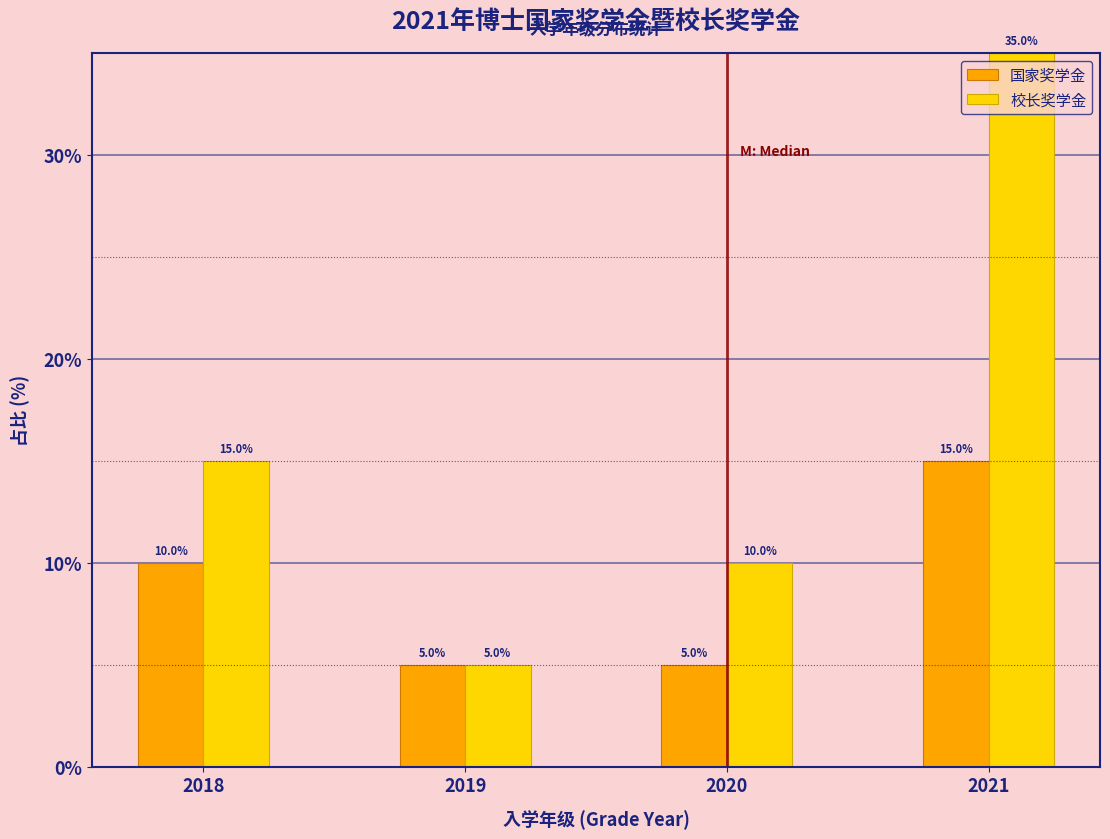

Reading right to left, extract all data points from this chart.

国家奖学金: 15	5	5	10
校长奖学金: 35	10	5	15